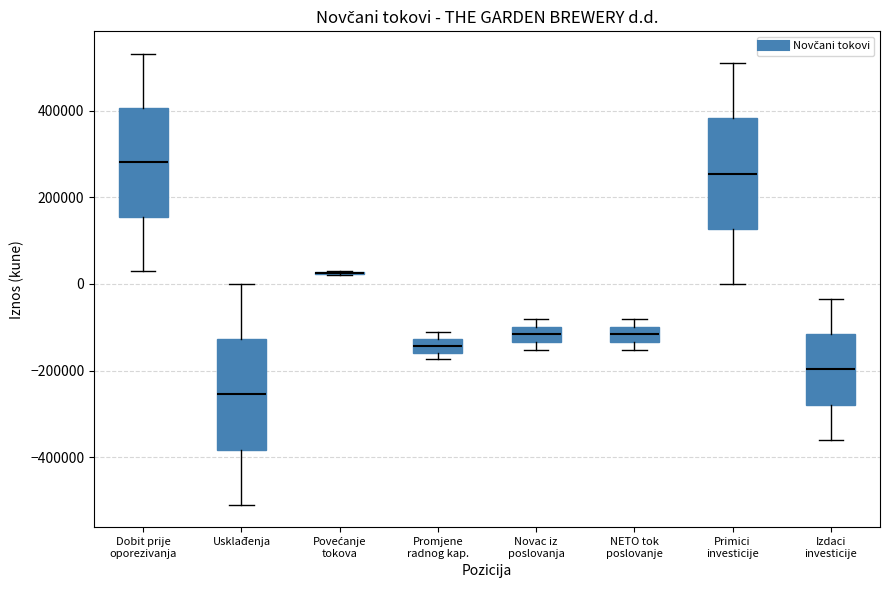

Reading left to right, read every box against the y-axis: the position of its median line, the range the box covers, and the ends of its whiskers. The values are not printed on the chart, so give them approximately, as read against the axis.

Dobit prije oporezivanja: median 280000, box 160000 to 400000, whiskers 40000 to 540000
Usklađenja: median -260000, box -380000 to -120000, whiskers -520000 to 0
Povećanje tokova: box collapsed to a line at 20000, whiskers 20000 to 40000
Promjene radnog kap.: median -140000, box -160000 to -120000, whiskers -180000 to -120000 (just above the box's upper edge)
Novac iz poslovanja: median -120000, box -140000 to -100000, whiskers -160000 to -80000
NETO tok poslovanje: median -120000, box -140000 to -100000, whiskers -160000 to -80000
Primici investicije: median 260000, box 120000 to 380000, whiskers 0 to 520000
Izdaci investicije: median -200000, box -280000 to -120000, whiskers -360000 to -40000